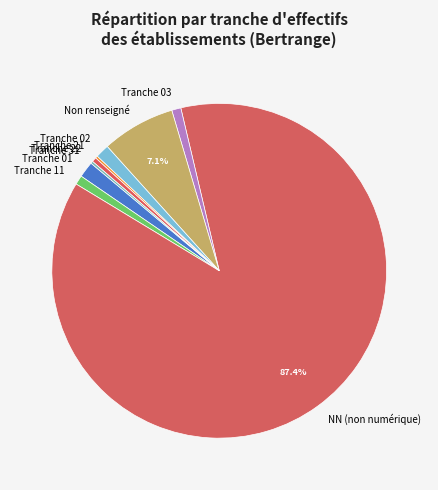

To the nearest percent, what is the difference between the largest and smallest slice percentages?

87%